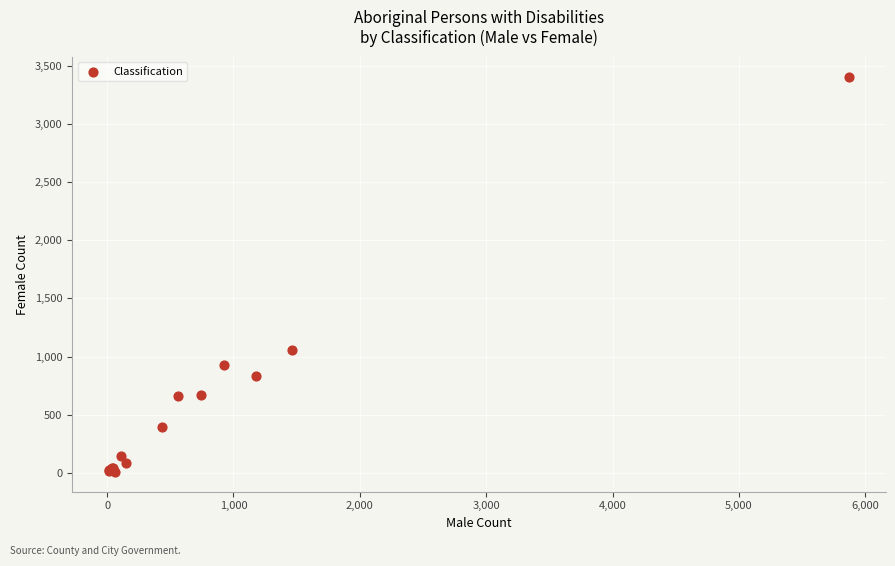

What Y value in the scatter plot is closest to 1708?

1057